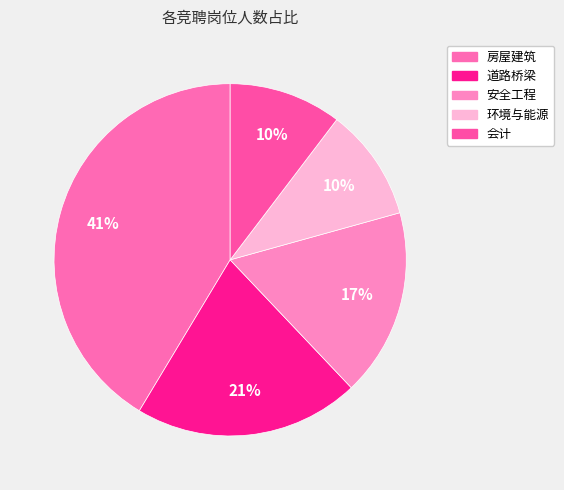

To the nearest percent, what portion does 会计 represent?

10%